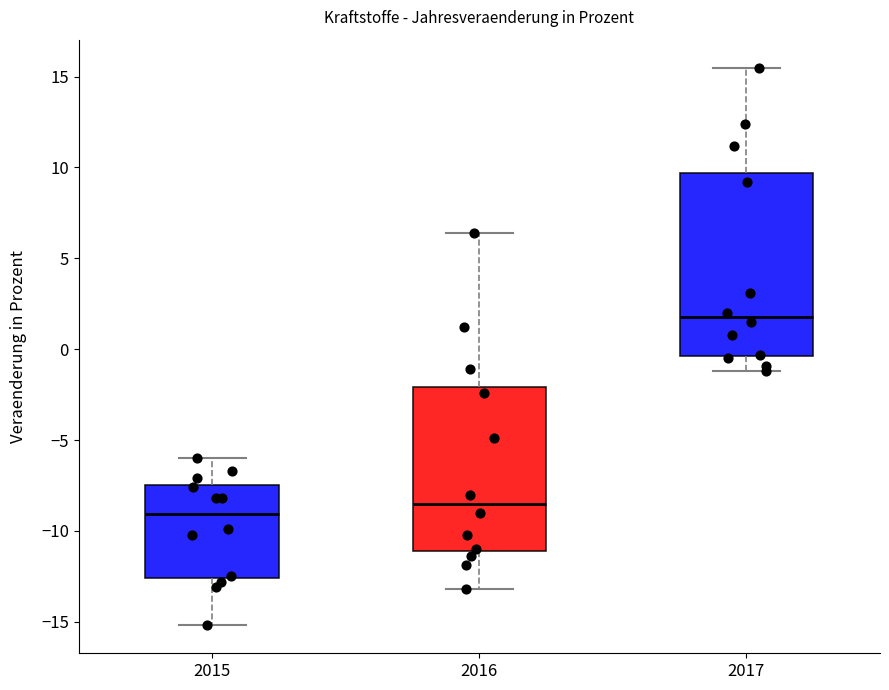

Which box is the tallest, from its lower edge to its upper edge?

2017